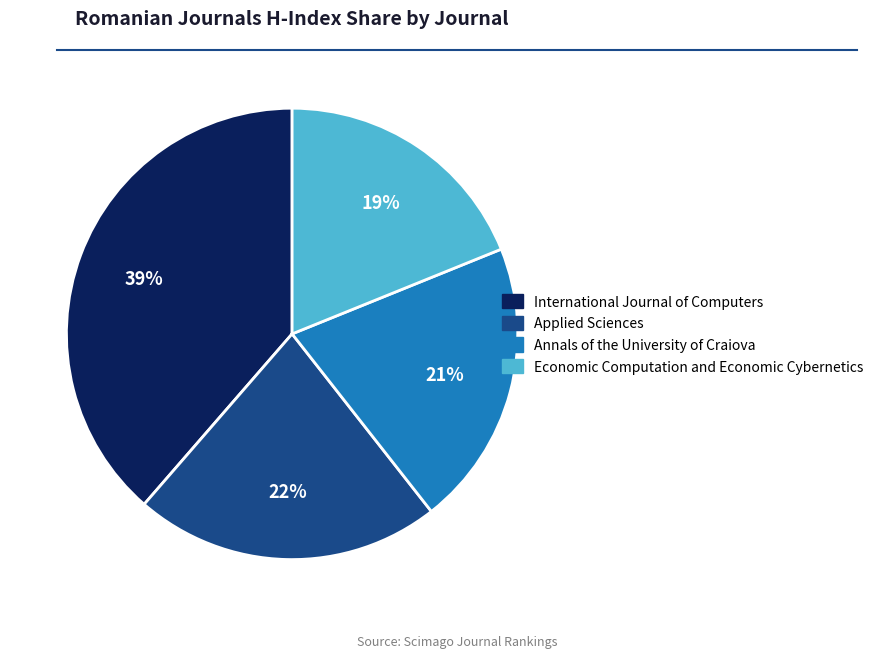

Which has a higher value, Applied Sciences or International Journal of Computers?

International Journal of Computers